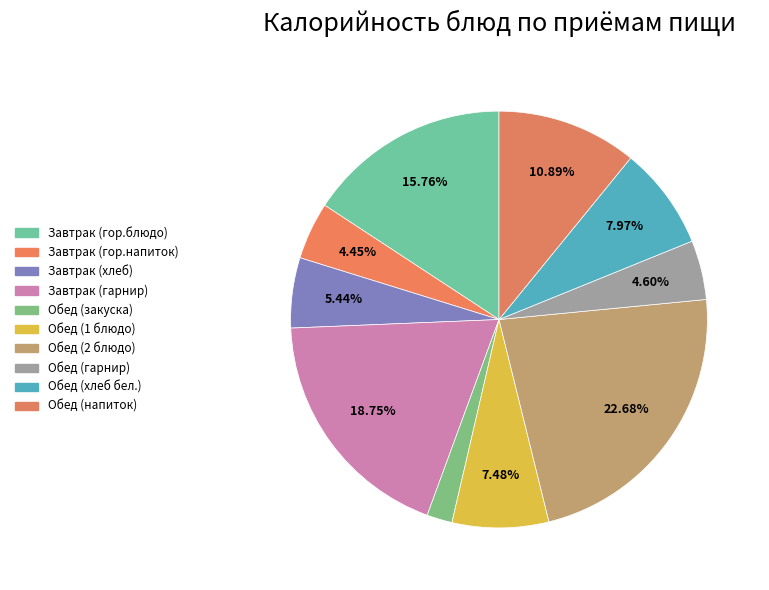

How many segments does this pie chart have?

10